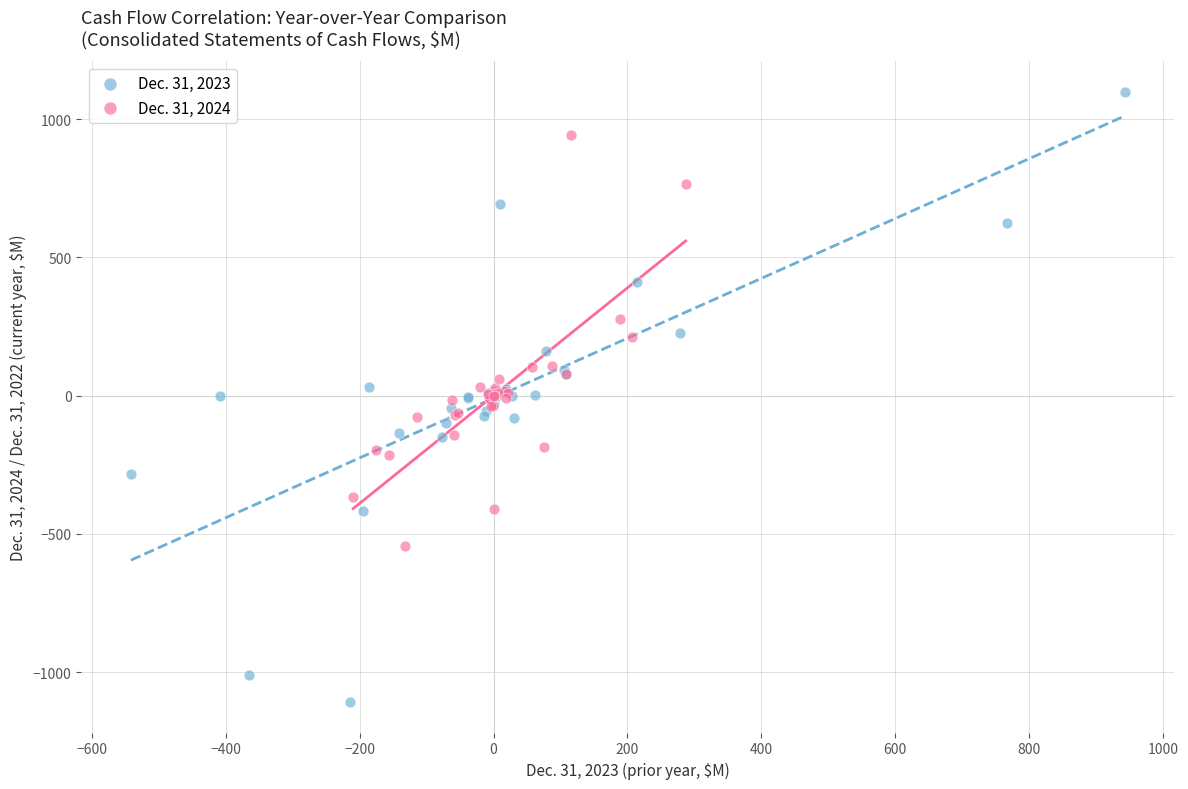

Which series has the largest Y range (max minus min)?

Dec. 31, 2023